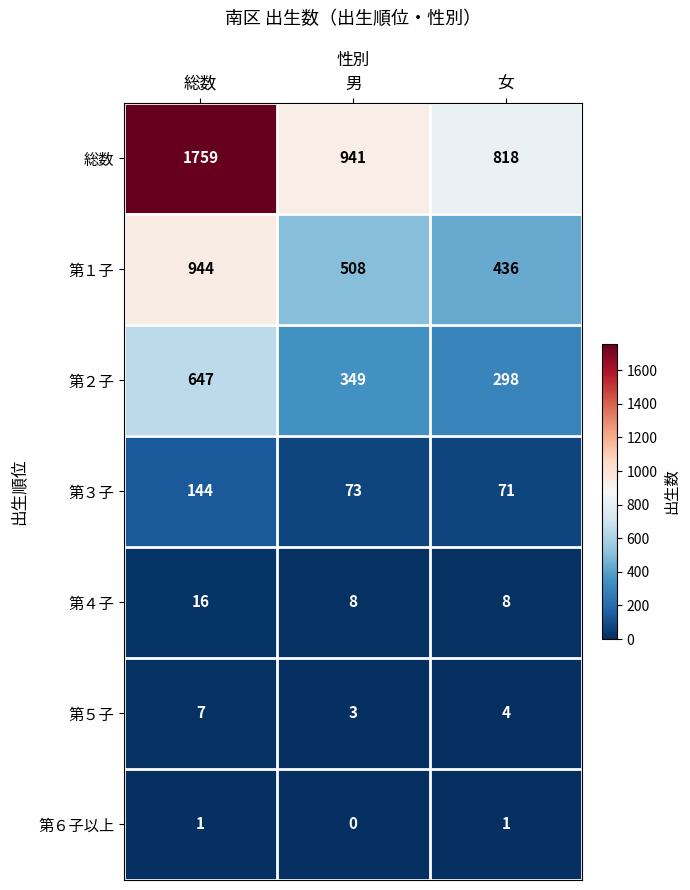

List the series in order of their peak value, highest first.

総数, 第１子, 第２子, 第３子, 第４子, 第５子, 第６子以上